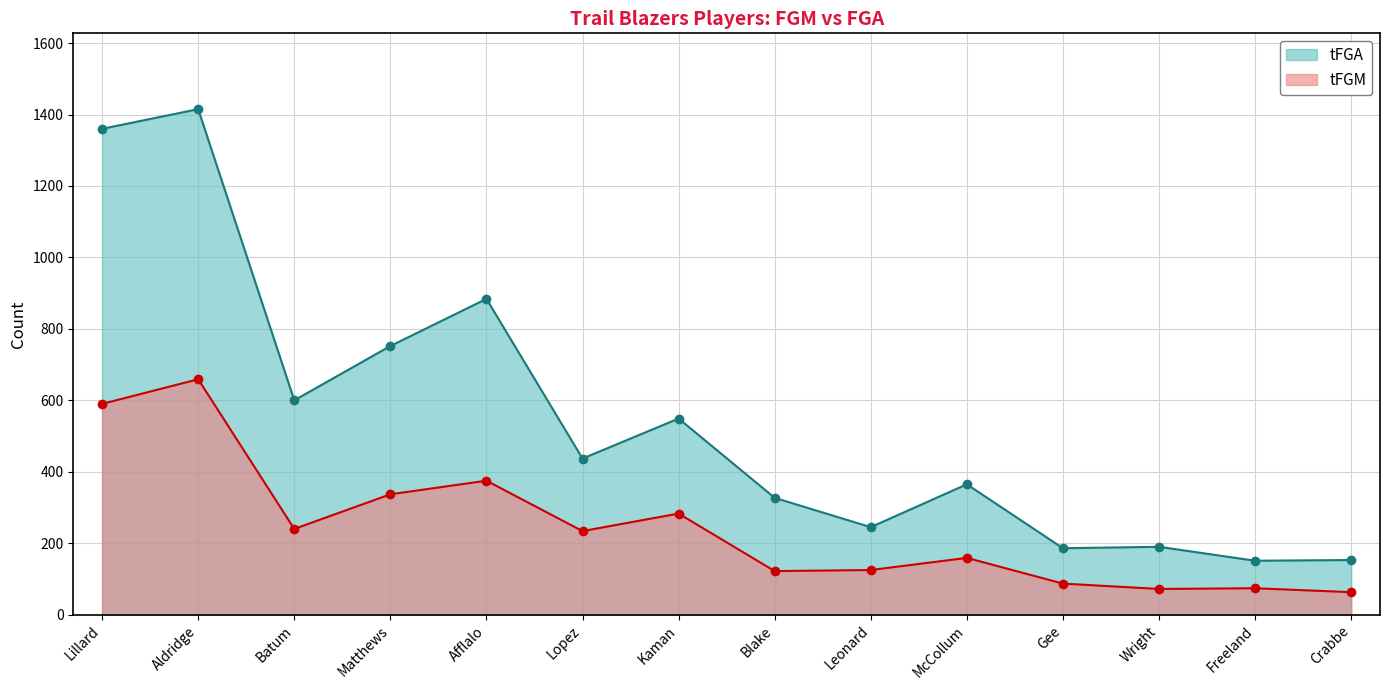

Where is tFGM nearest to the value 361?

Afflalo